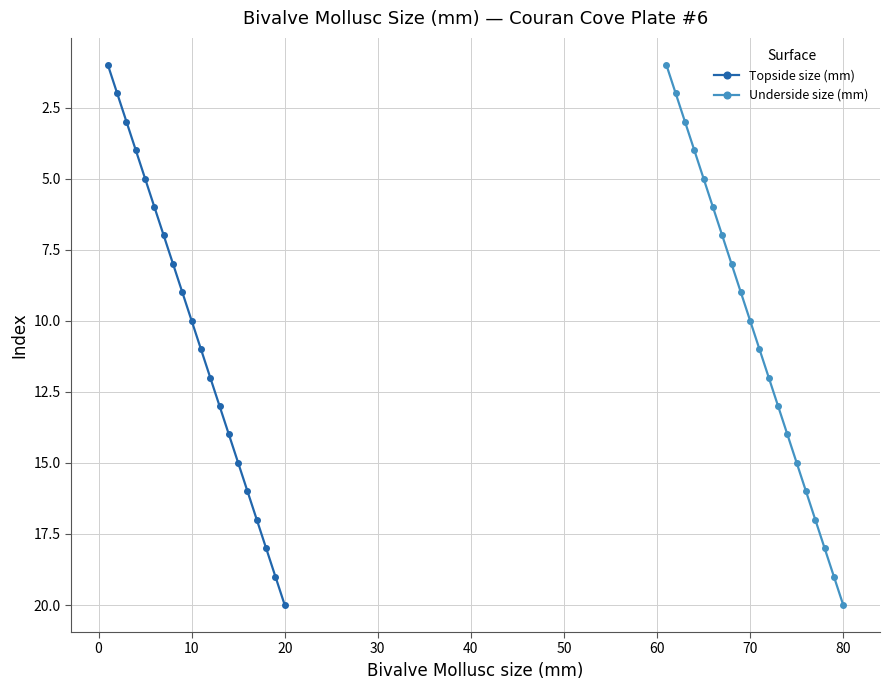

At which label does Topside size (mm) reach its peak?

20